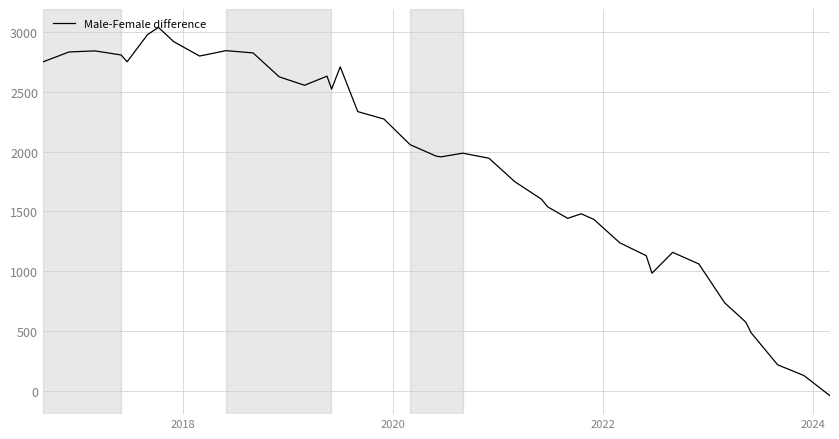

What is the greatest value displayed?

3036